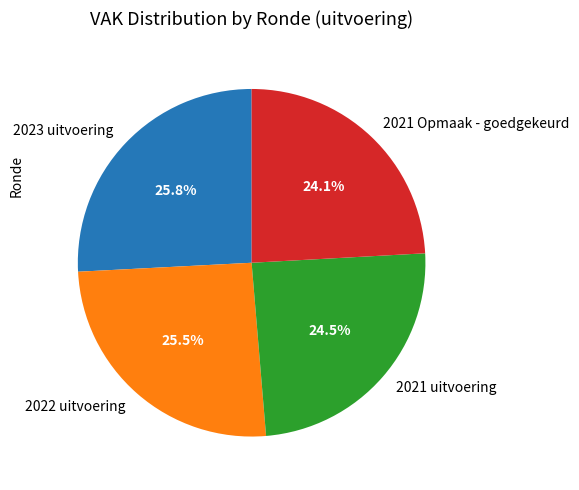

To the nearest percent, what is the difference between the largest and smallest slice percentages?

2%